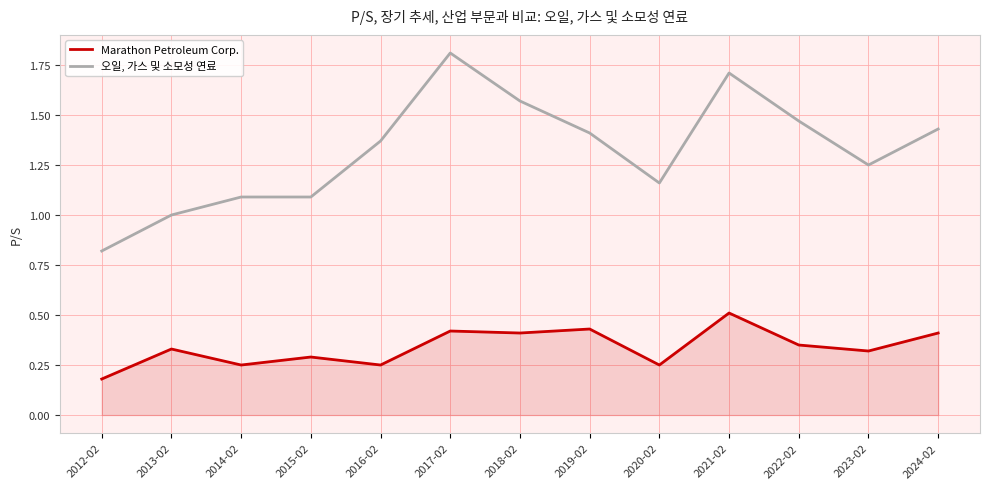

Is it true that 오일, 가스 및 소모성 연료 equals 1.7 at 2020-02?

False